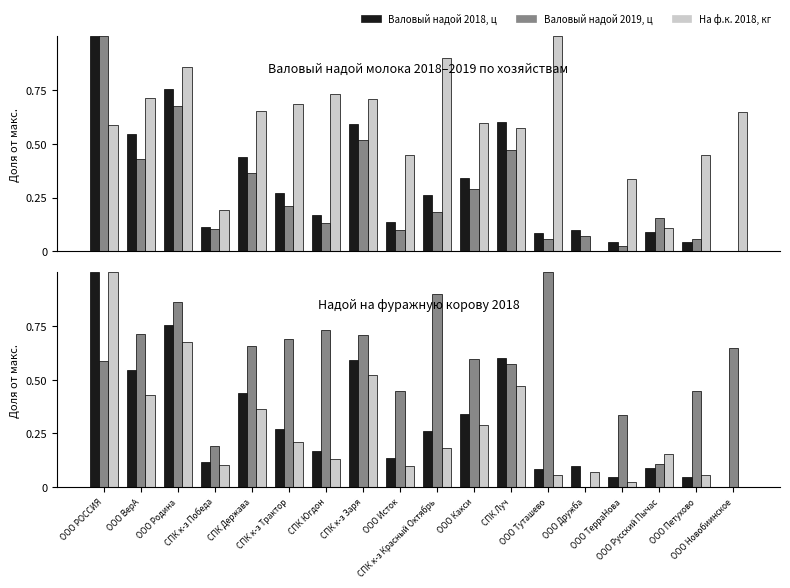

The Валовый надой 2018, ц series shows 0.5 at ООО Какси. True or false?

False